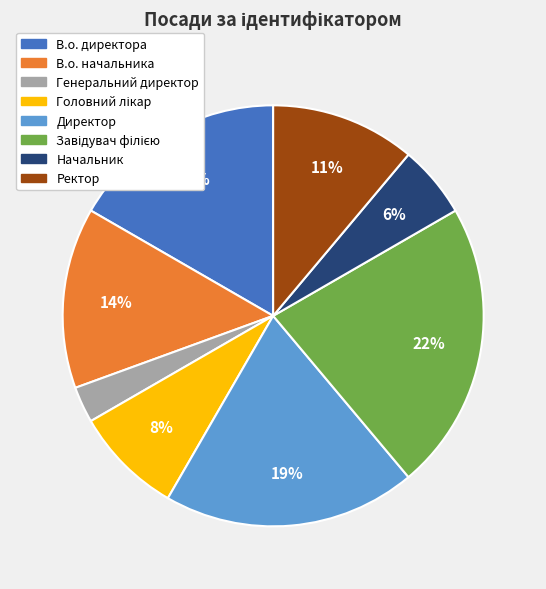

Count the number of slices in the pie.

8